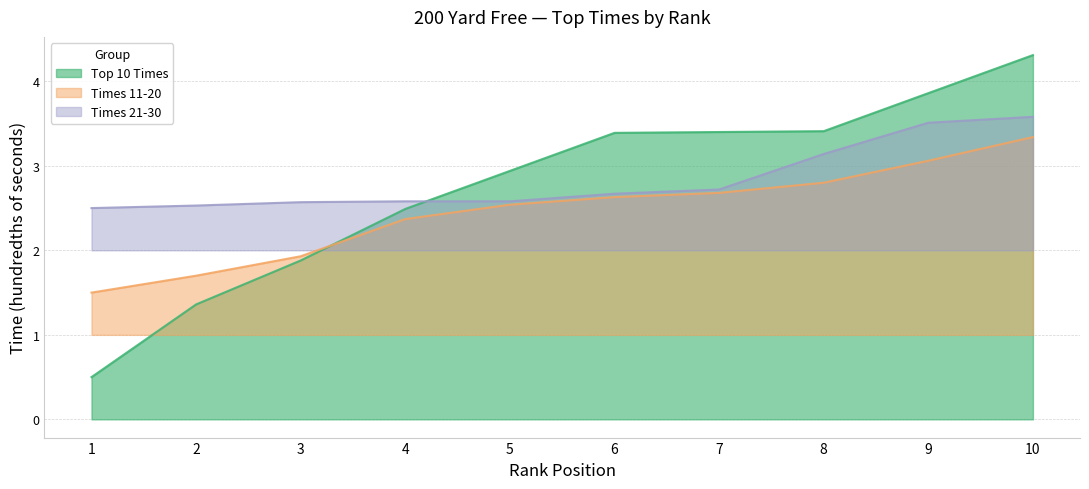

Where is Top 10 Times nearest to the value 2?

3